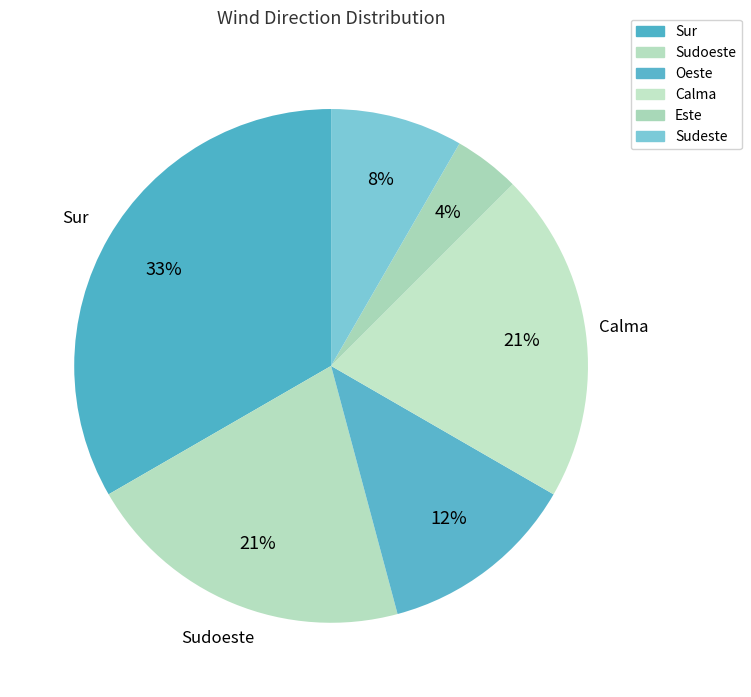

How many slices are in this pie chart?

6